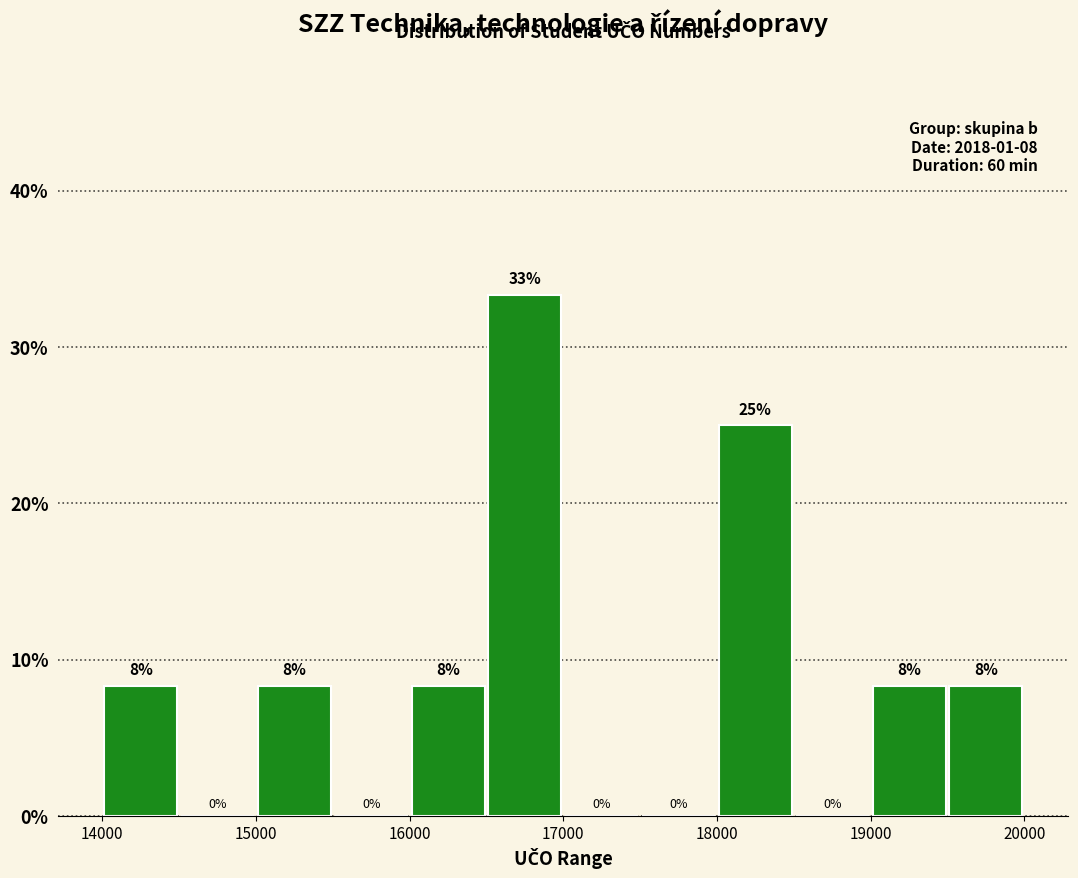

Which range on the x-axis has the tallest bar?

16500 to 17000